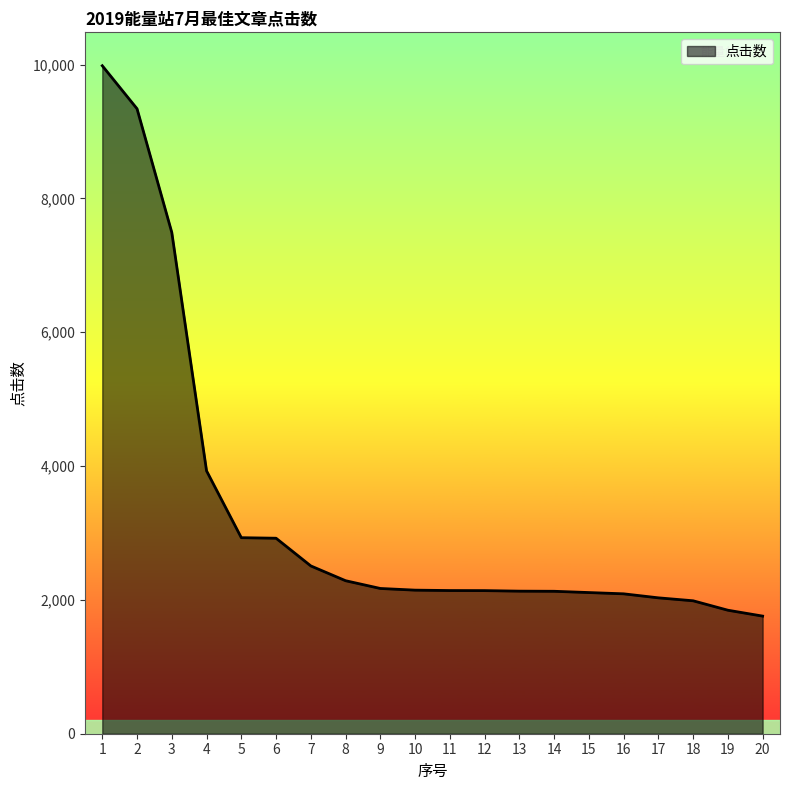

What is the minimum value shown in the chart?

1758